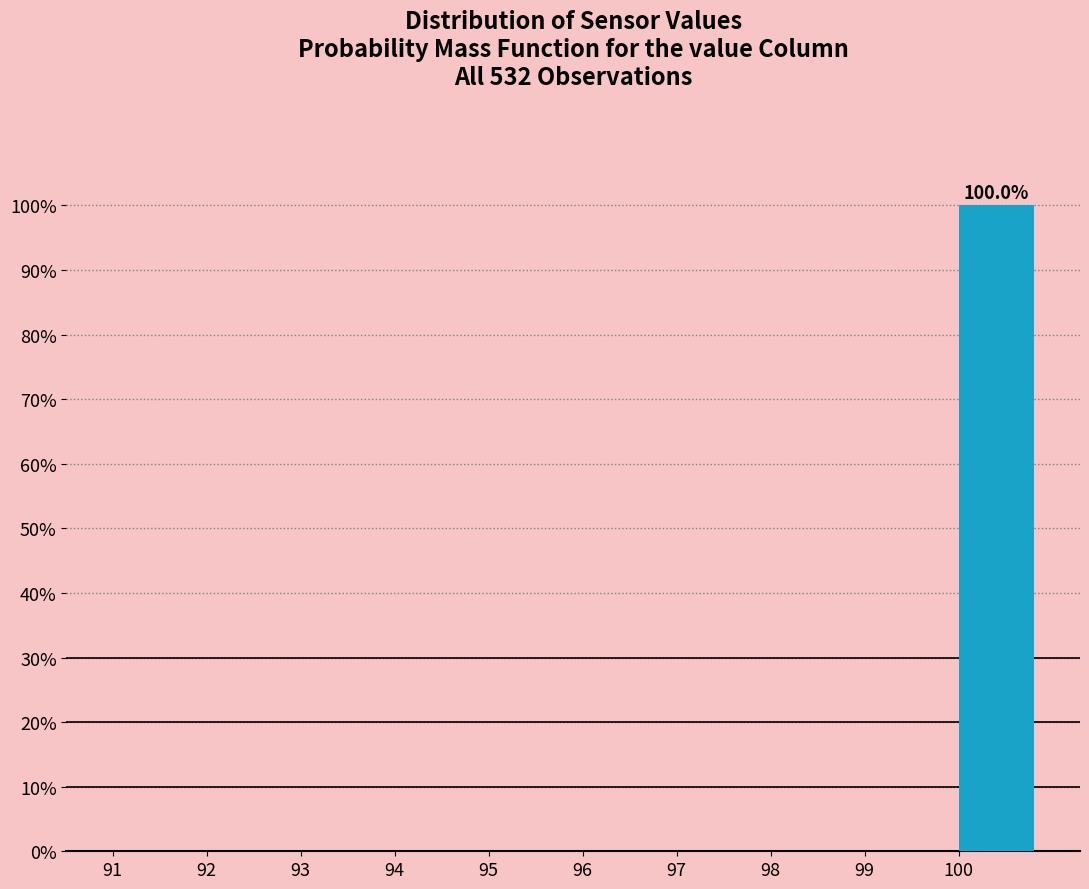

Over which range of the x-axis is the bar tallest?

100 to 101